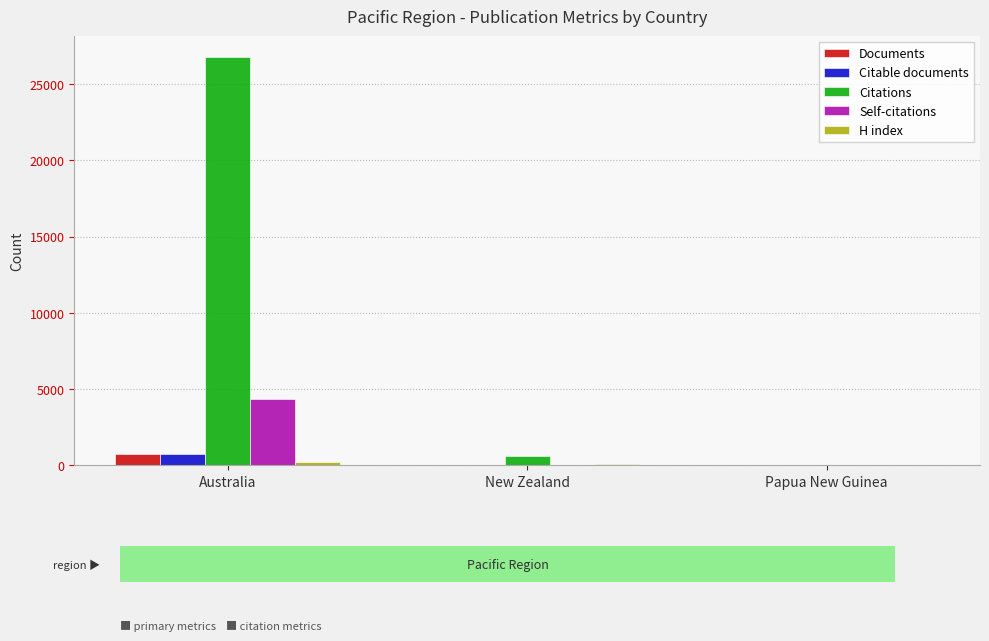

Is it true that Citations equals 0 at Papua New Guinea?

True